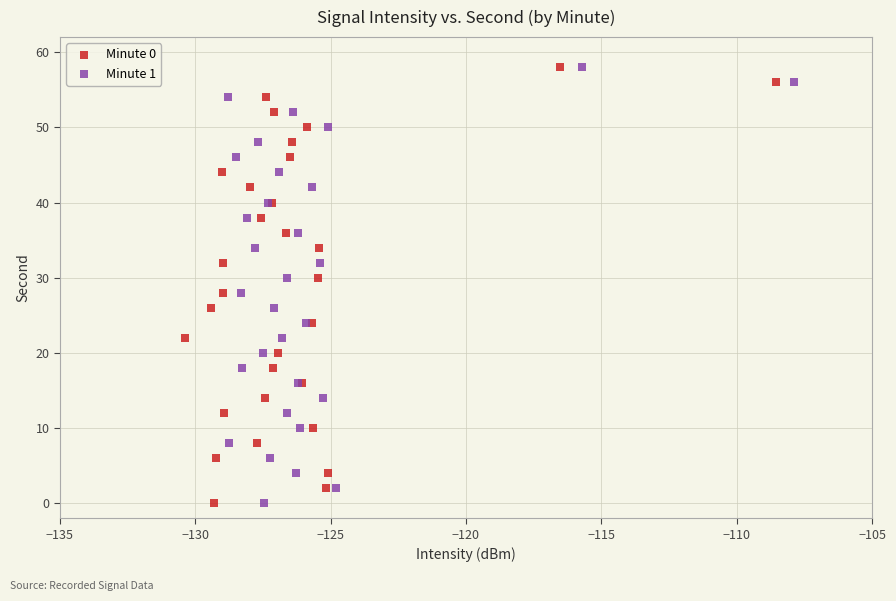

What are all the series names shown in the legend?

Minute 0, Minute 1